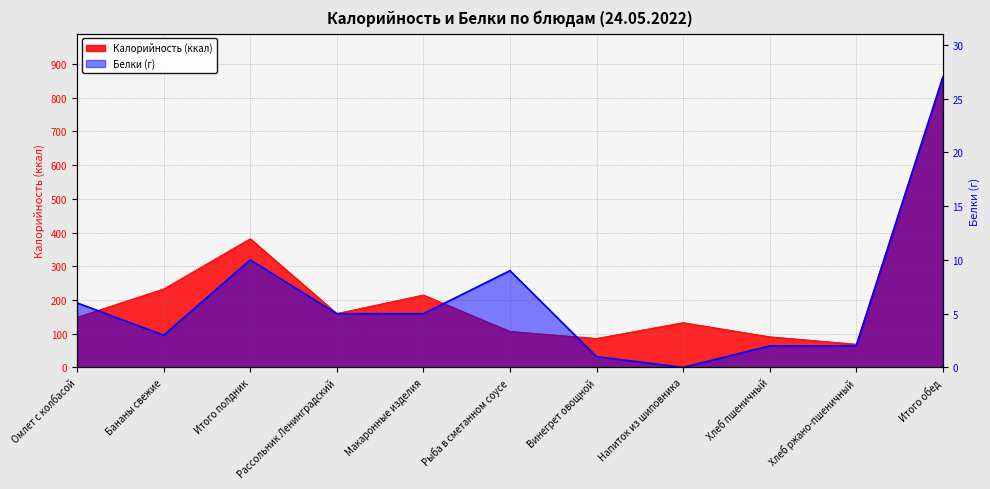

At which label does Белки reach its minimum?

Напиток из шиповника